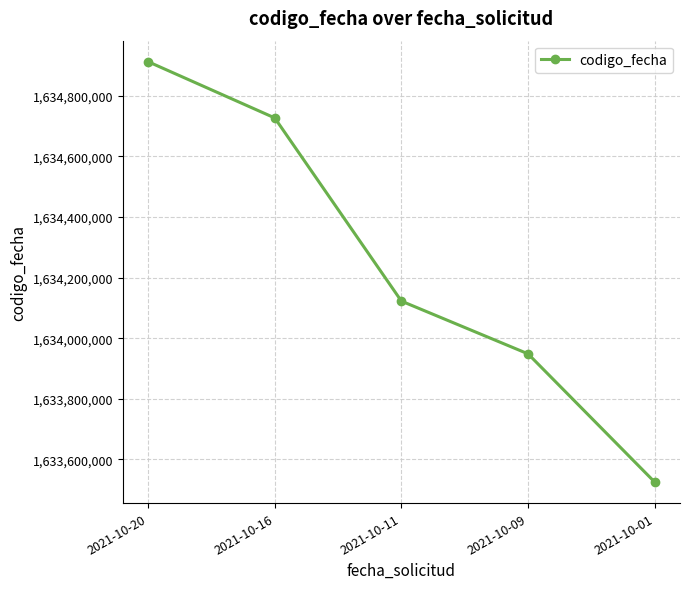

Which category has the lowest value across all series?

2021-10-01